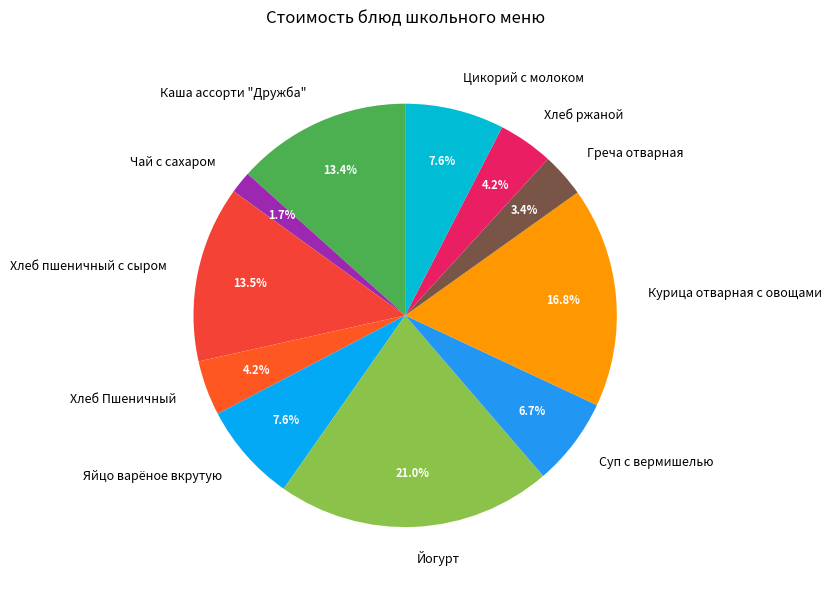

The Яйцо варёное вкрутую slice represents 8% of the pie. True or false?

True